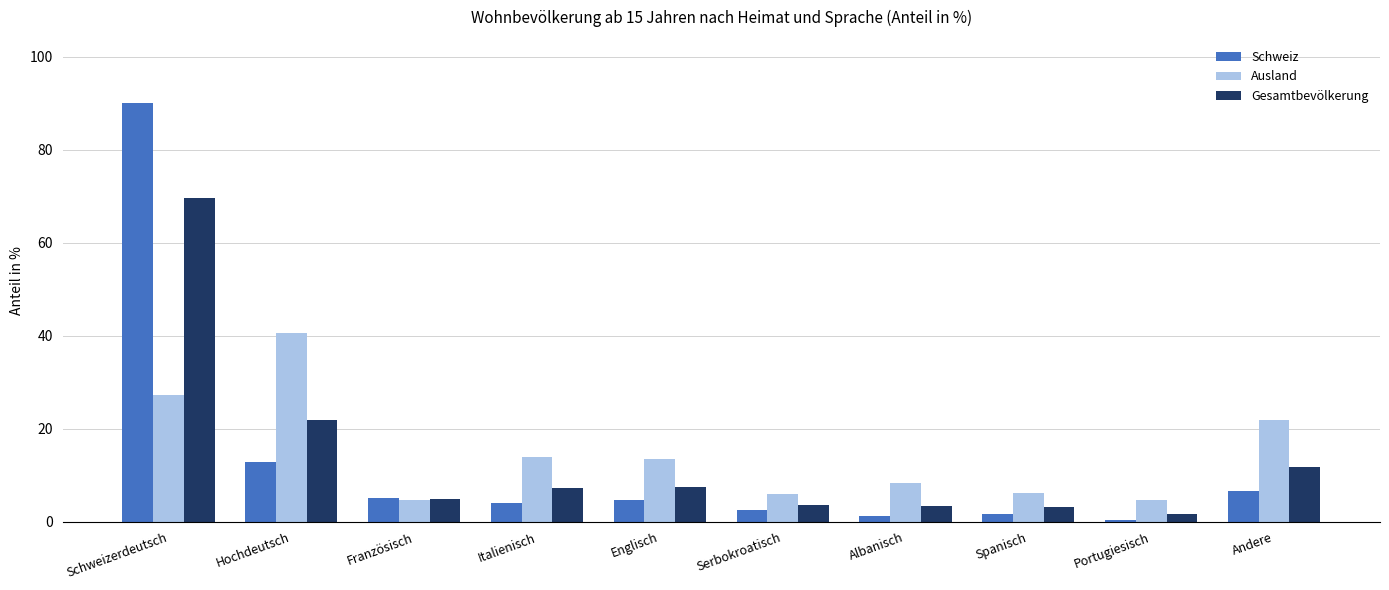

What is the total value across all series at Albanisch?

13.0